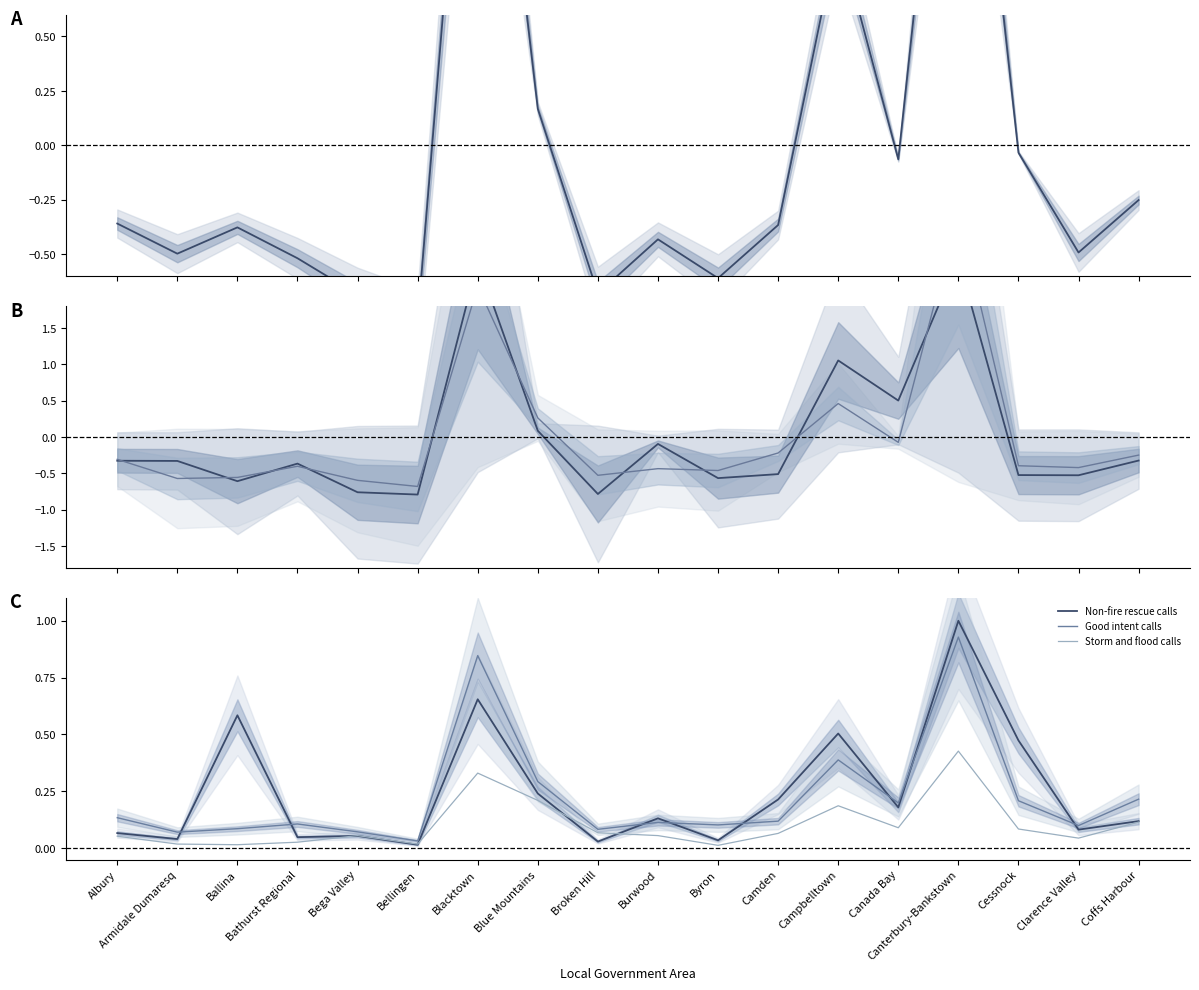

At which label does Hazardous material incidents first exceed 0?

Blacktown